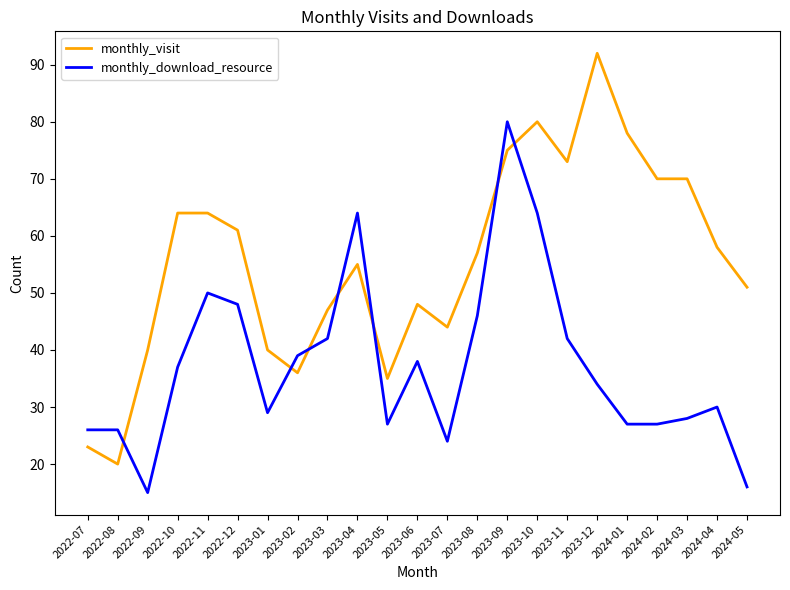

What is the smallest value displayed?

15